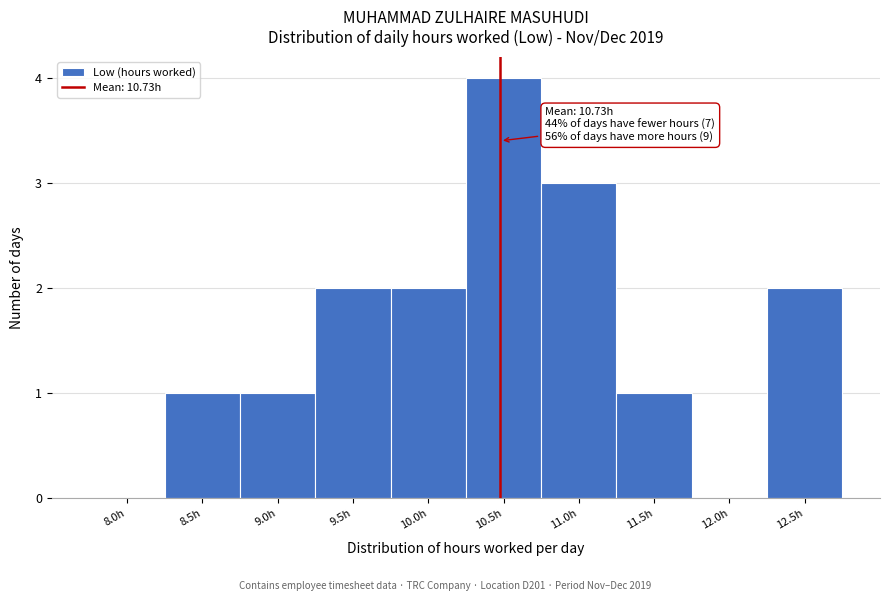

Reading left to right, what are all the values shown in this chart?

8.0h=0	8.5h=1	9.0h=1	9.5h=2	10.0h=2	10.5h=4	11.0h=3	11.5h=1	12.0h=0	12.5h=2